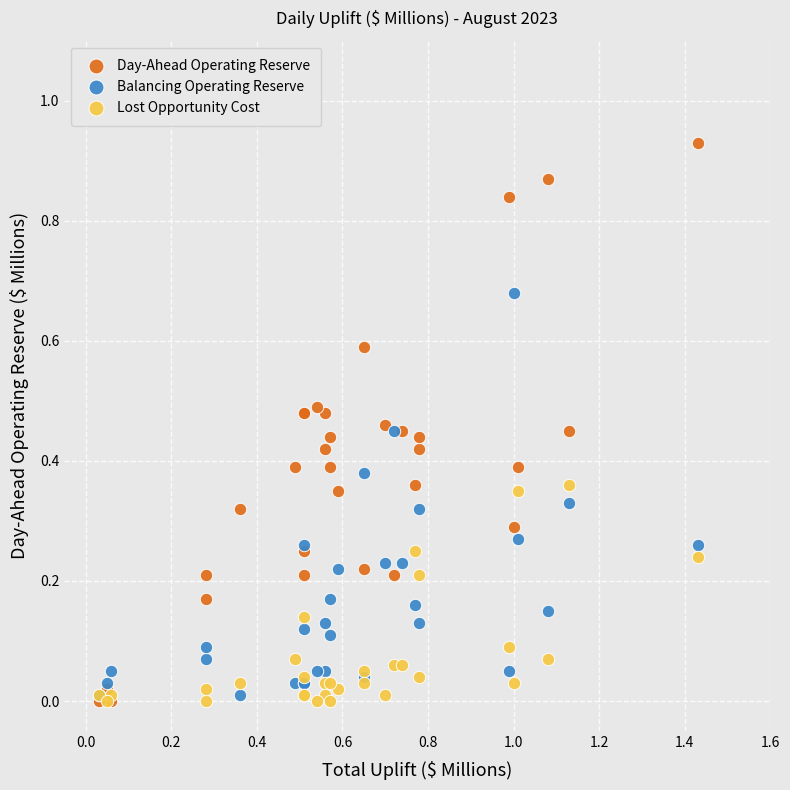

Which series reaches the maximum Y coordinate?

Day-Ahead Operating Reserve